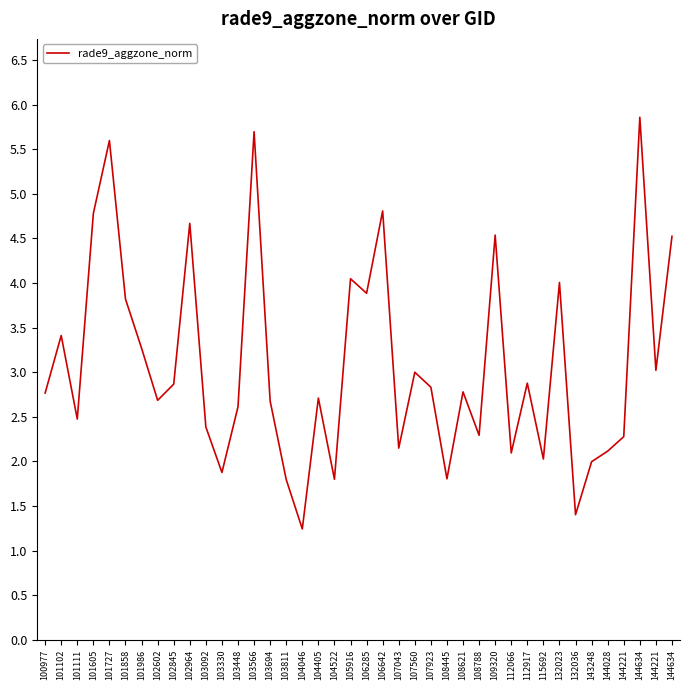

Does the chart display data point markers on the line(s)?

No